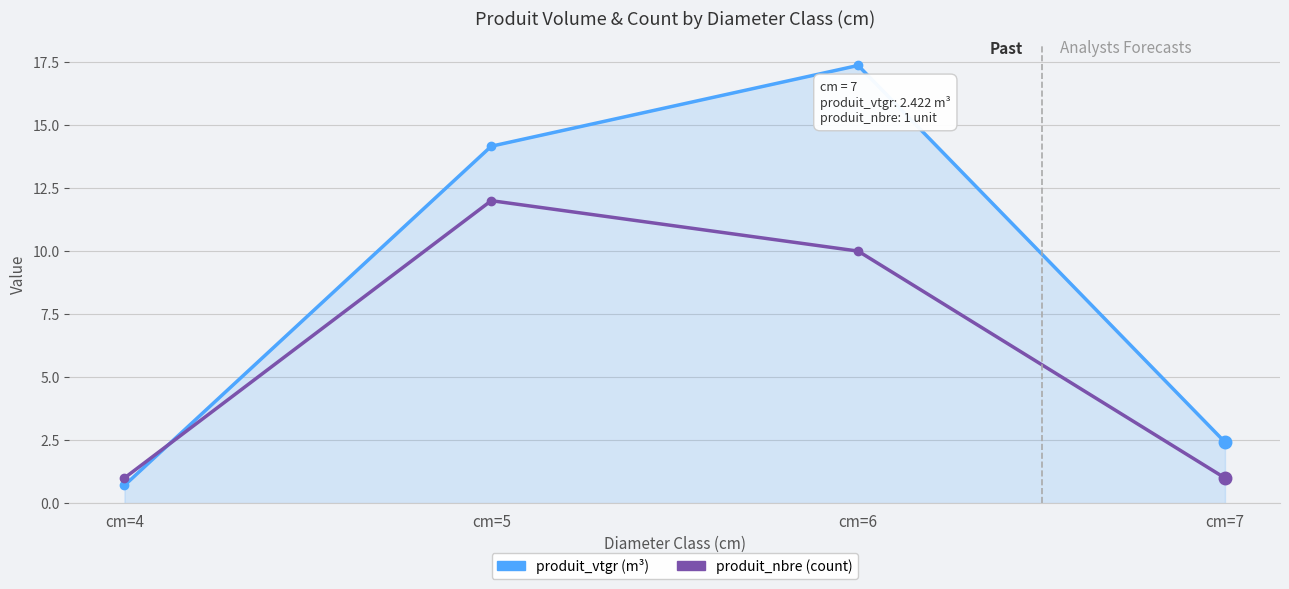

What is the spread (max minus min) of values at cm=4?

0.3